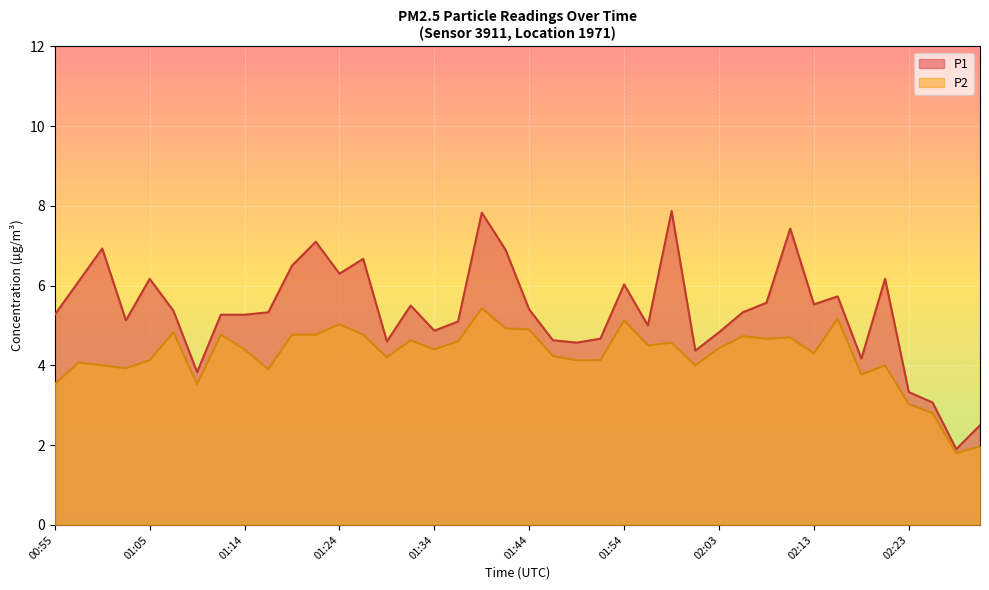

How many interior local valleys does the P2 series have?

11